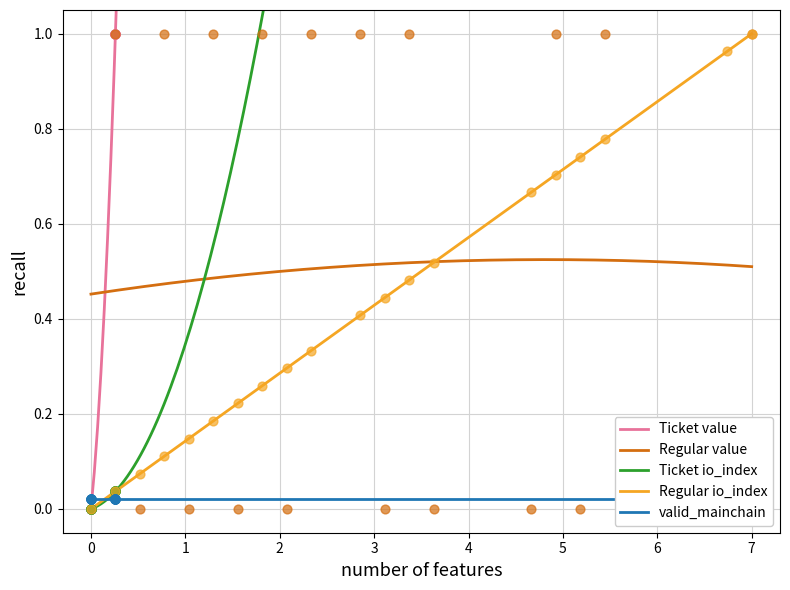

Is the value of Ticket at 14 greater than the value of Regular at 12?

No